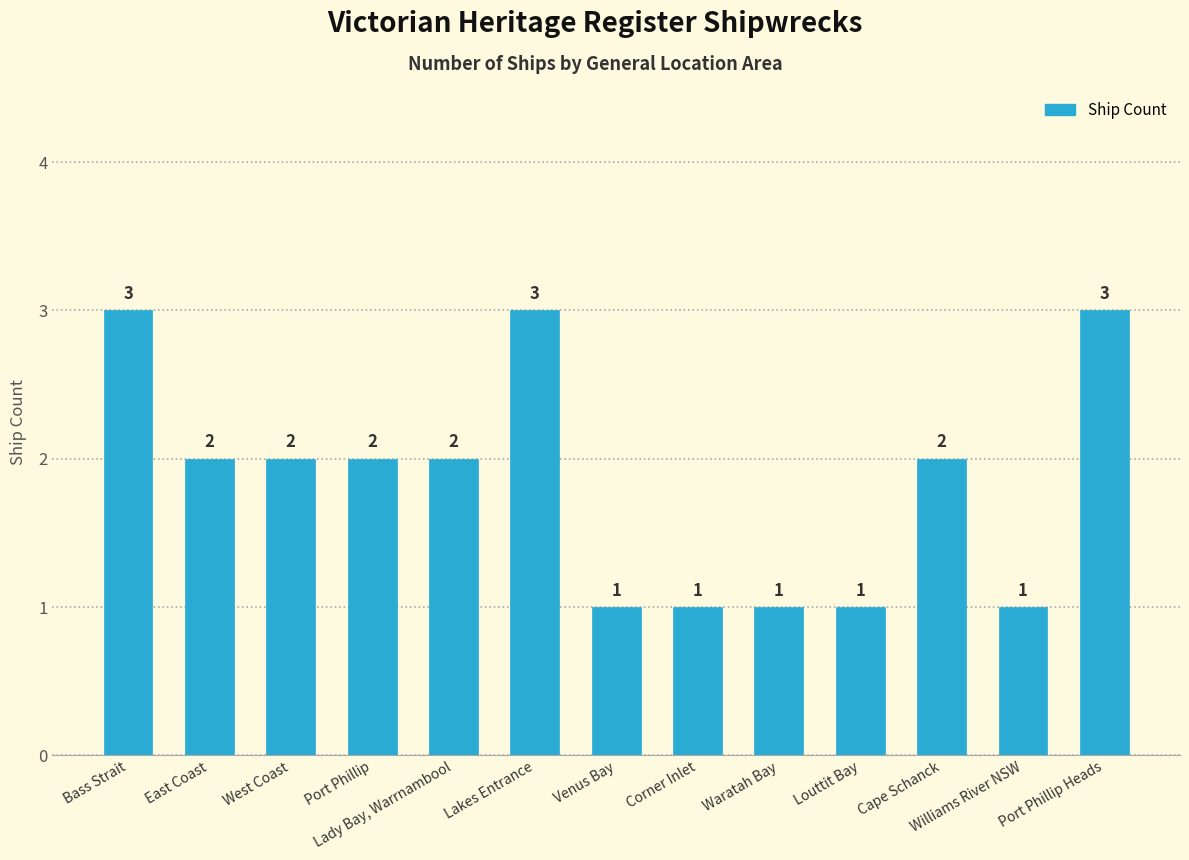

What is the change in value from Venus Bay to Cape Schanck?

+1